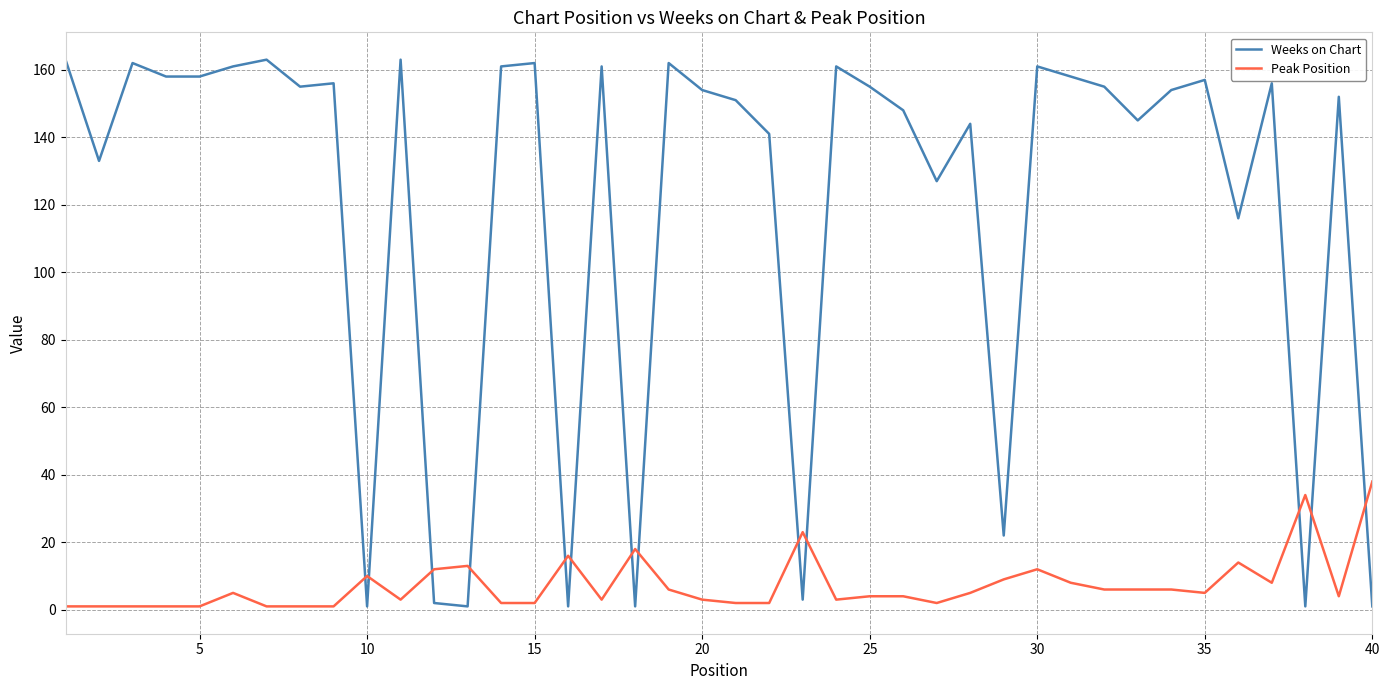

Which series has the largest total across all categories?

Weeks on Chart